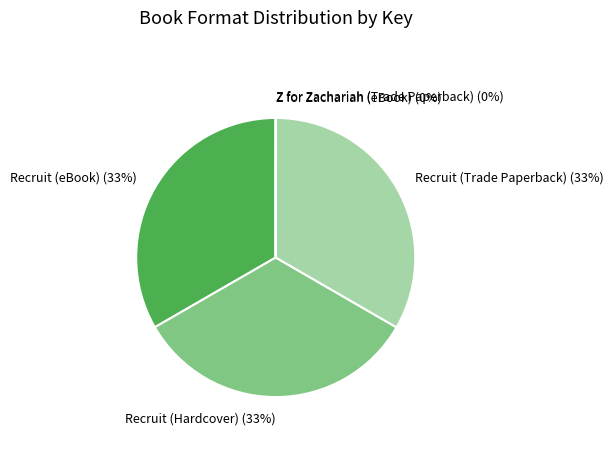

To the nearest percent, what is the average slice percentage?

20%